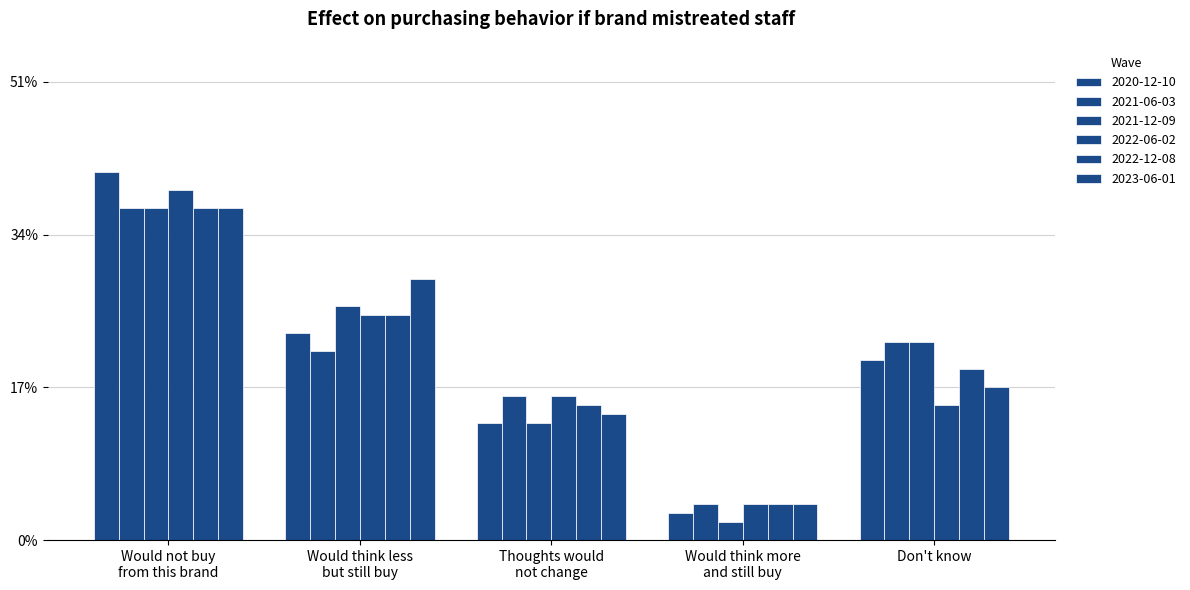

What value does the 2023-06-01 series have at Don't know?

0.2